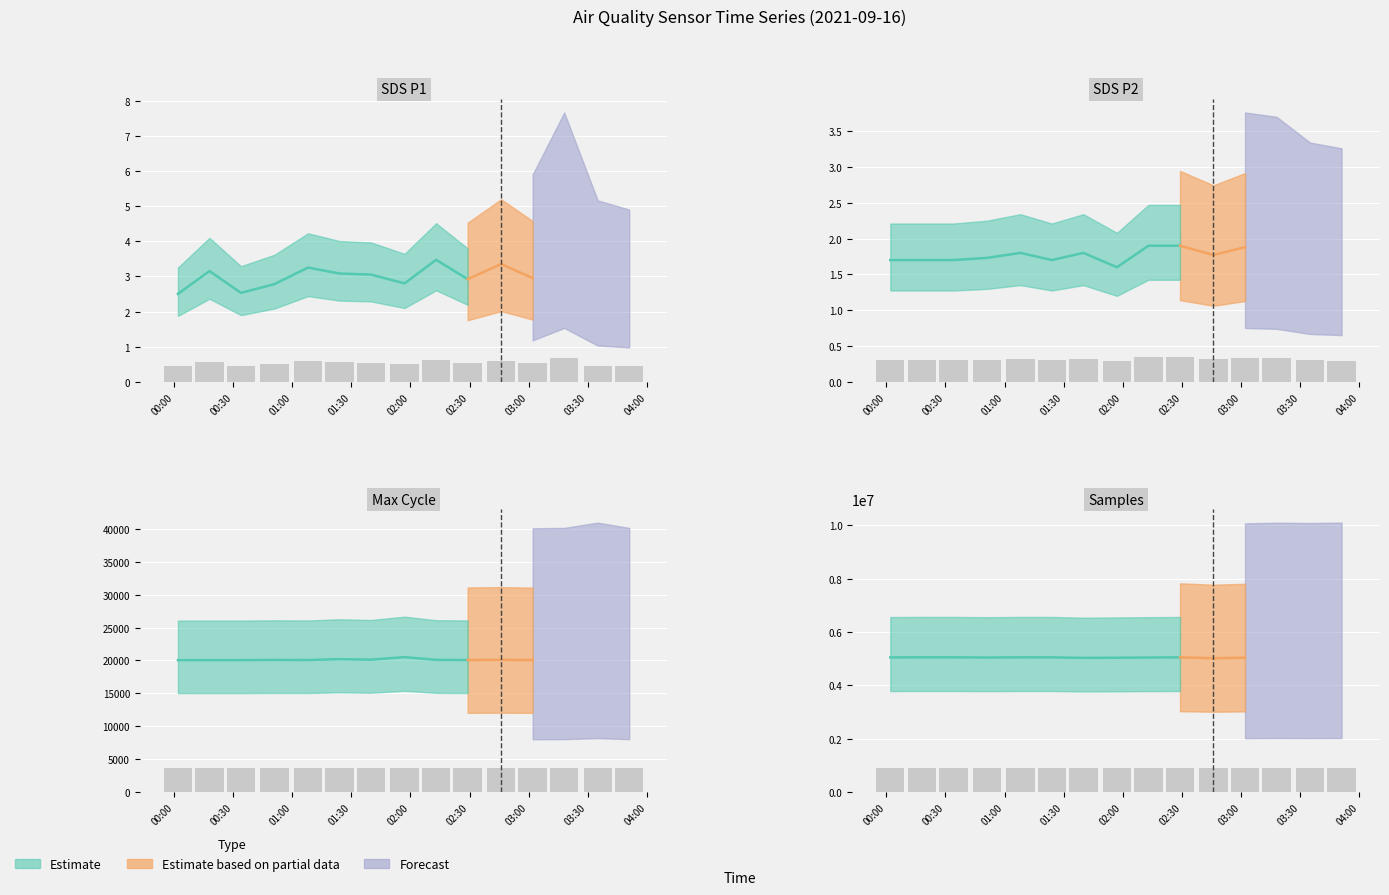

Which has a higher value, 2021/09/16 01:57 or 2021/09/16 01:40?

2021/09/16 01:40